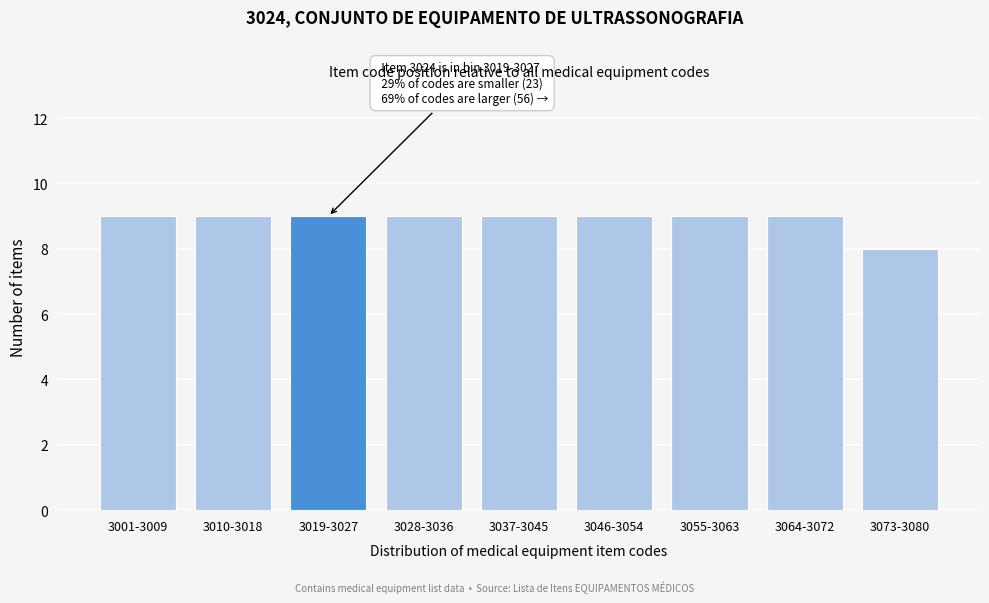

Reading left to right, list all the values displayed in this chart.

9	9	9	9	9	9	9	9	8